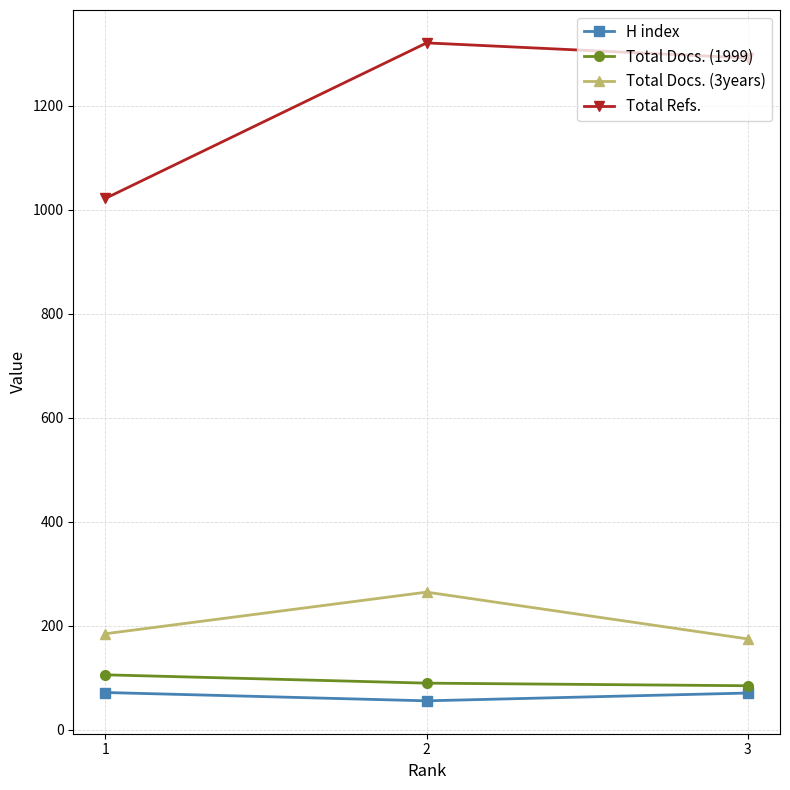

What is the difference between the highest and lowest values at 1?

950